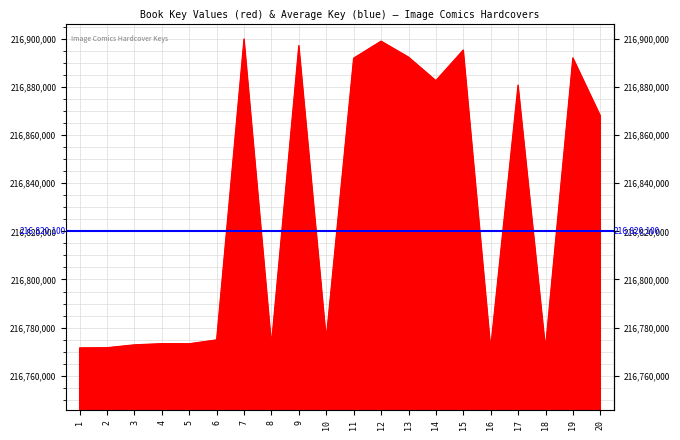

Reading right to left, extract all data points from this chart.

20=216867990	19=216891988	18=216771467	17=216880676	16=216771385	15=216895247	14=216882543	13=216892316	12=216898941	11=216891874	10=216775262	9=216897115	8=216772959	7=216899855	6=216774890	5=216773289	4=216773327	3=216772828	2=216771645	1=216771559